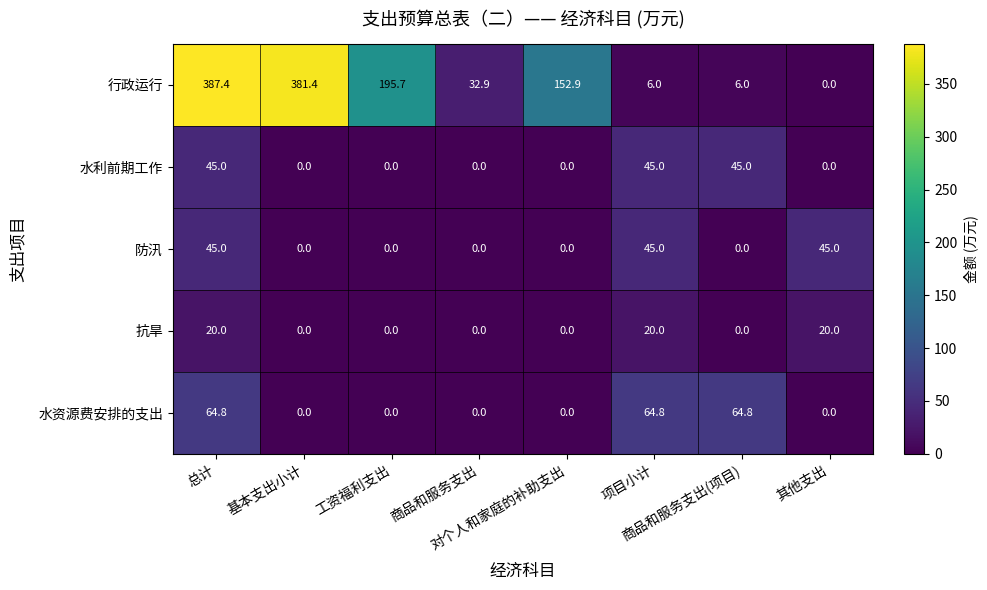

What is the sum of all 水资源费安排的支出 values?

194.4